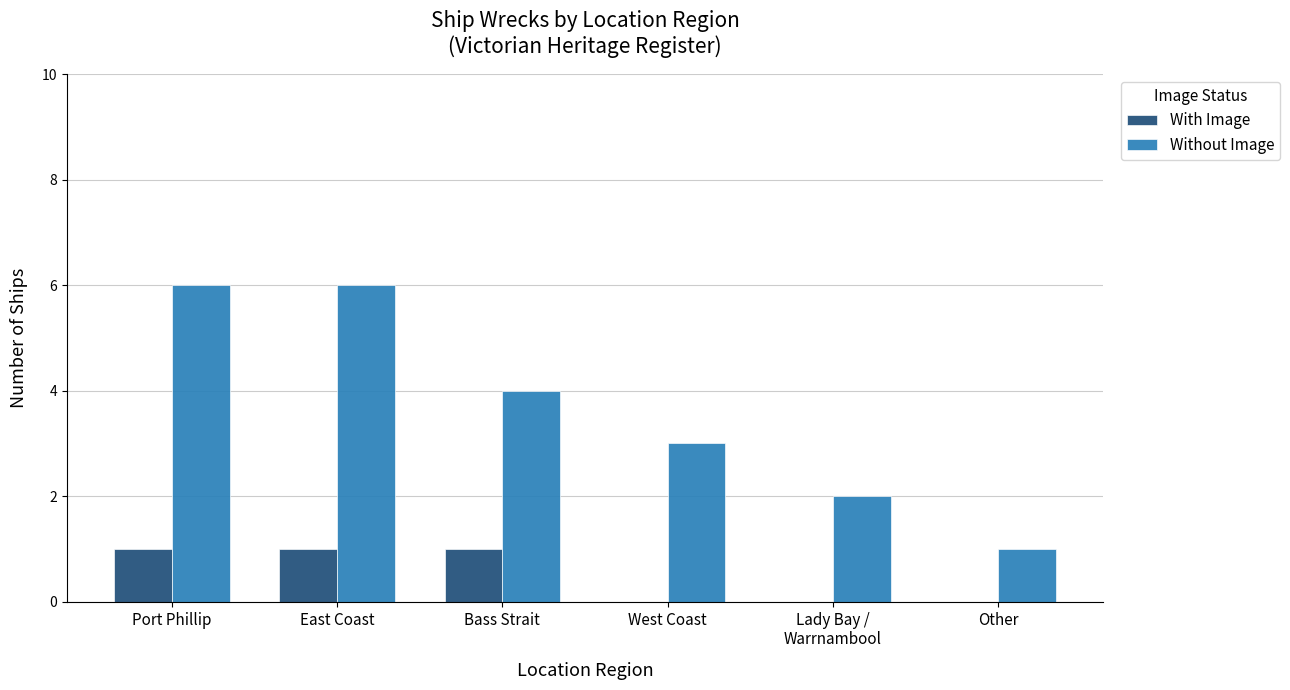

Which series has the largest total across all categories?

Without Image